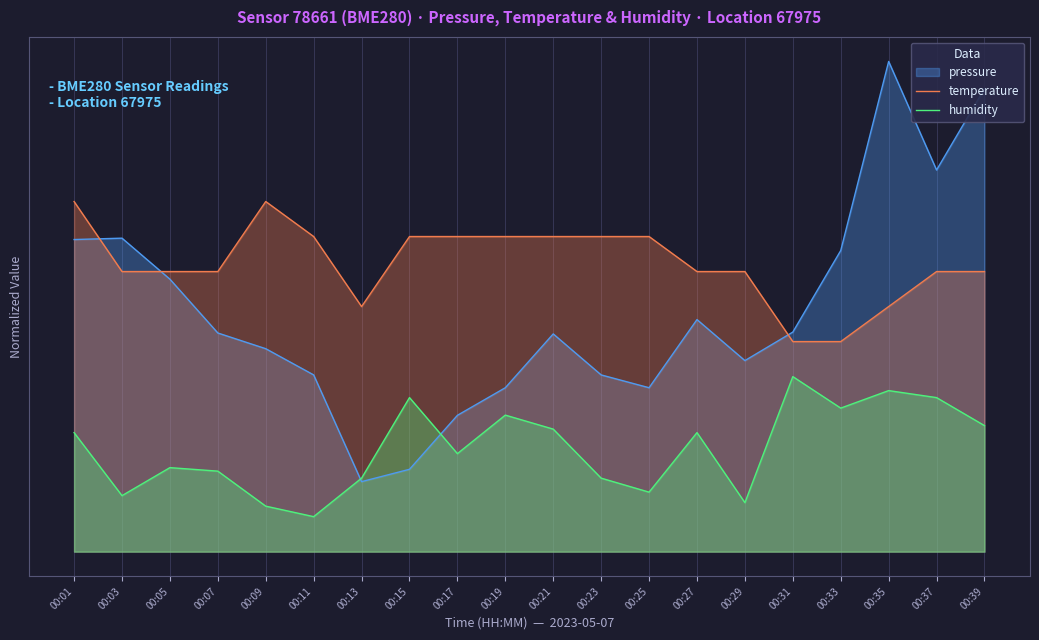

True or false: temperature has a value of 45.0 at 00:11.

True